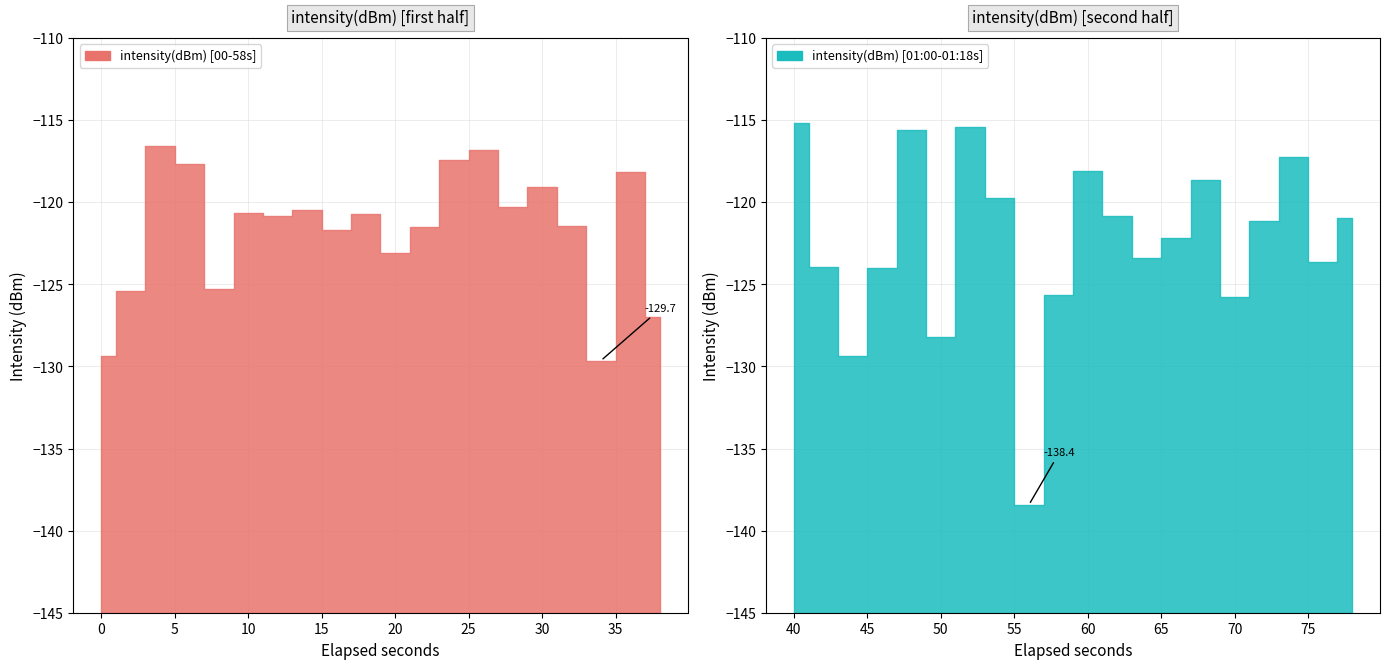

What is the difference between the second highest and minimum values?

23.0